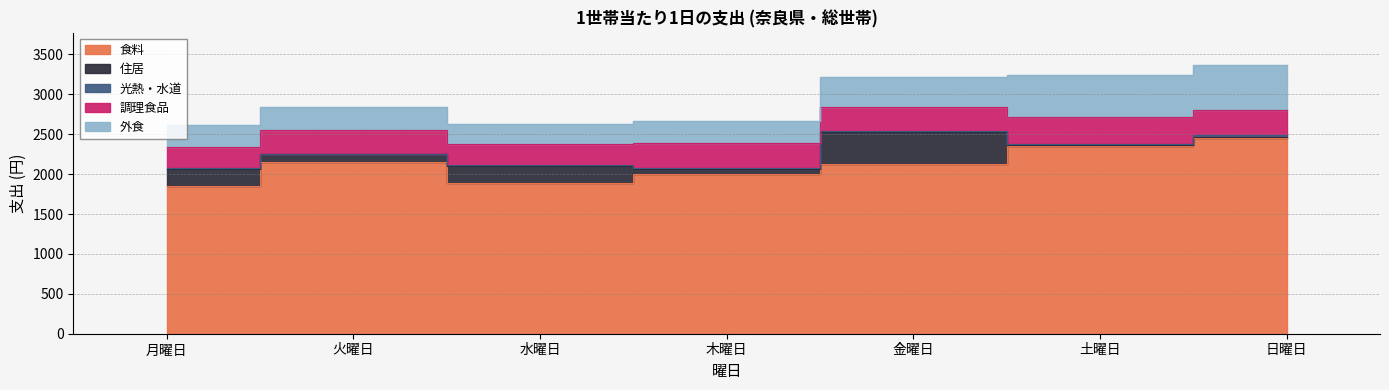

Is it true that 住居 equals 306.7 at 月曜日?

False